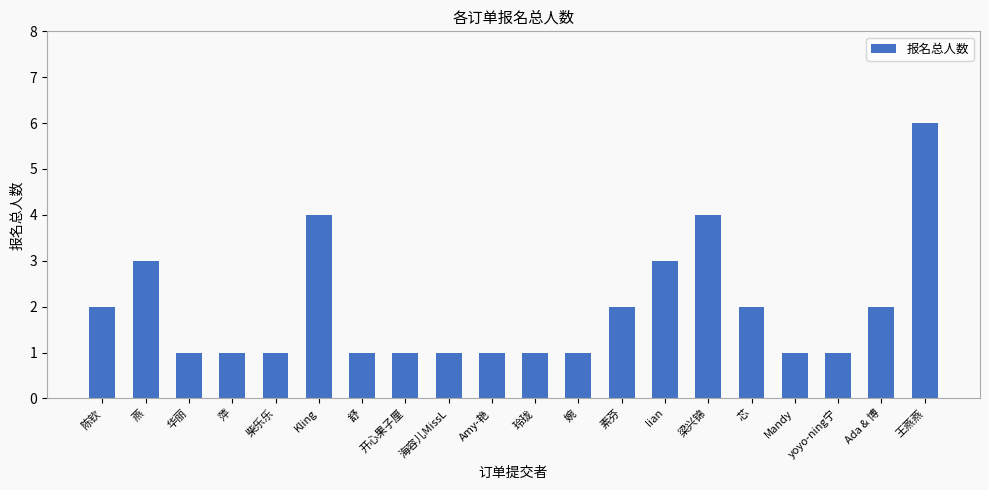

What is the label of the 12th bar from the right?

海容儿MissL